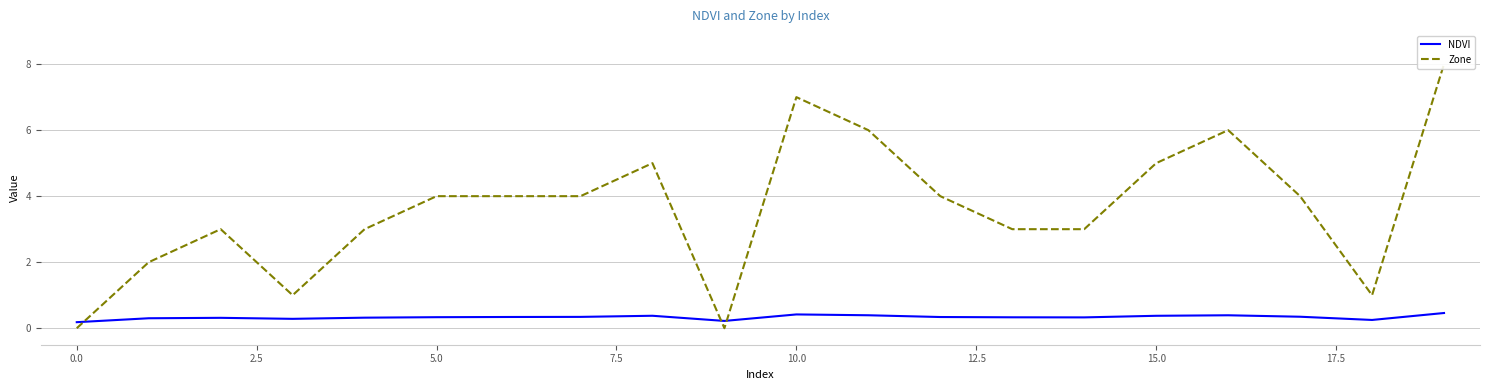

Count the number of data series in this chart.

2